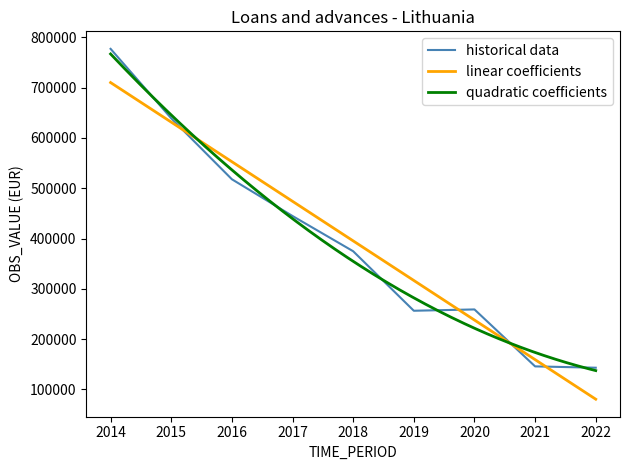

Between 2015 and 2021, which is larger?

2015